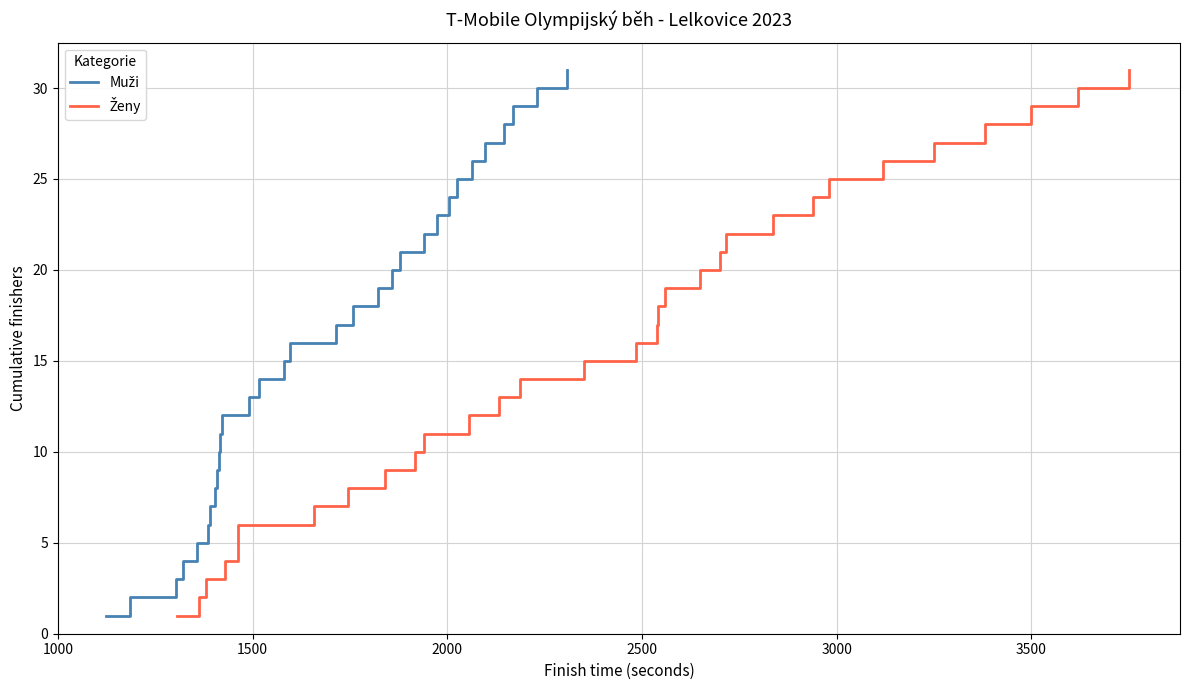

Which series has the largest total across all categories?

Muži